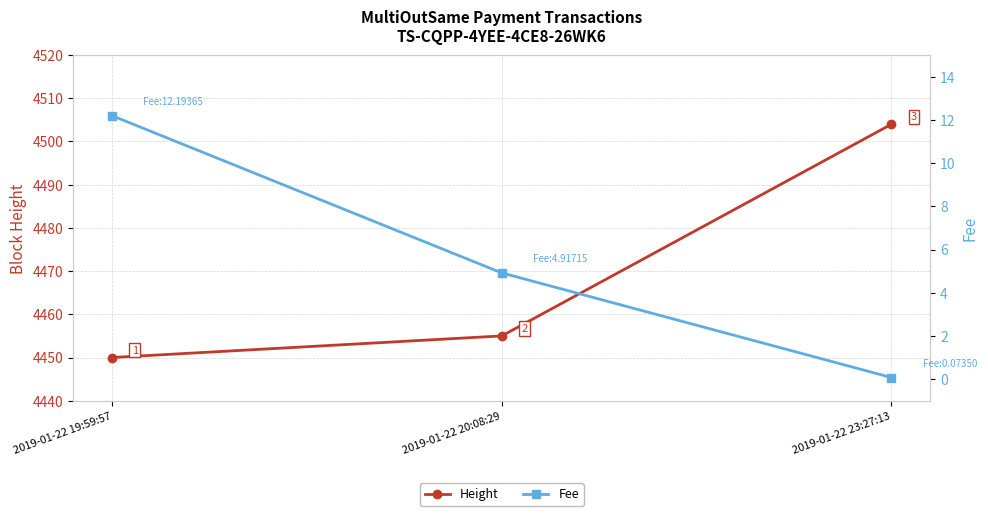

List the labels in order of Fee value, largest first.

2019-01-22 19:59:57, 2019-01-22 20:08:29, 2019-01-22 23:27:13